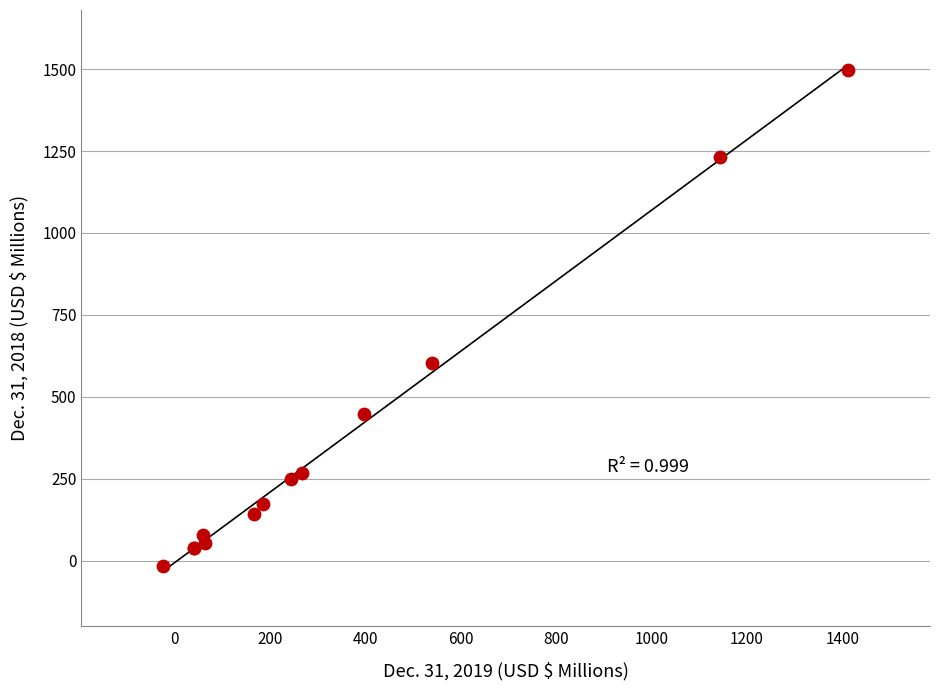

What Y value in the scatter plot is closest to 741?

602.0